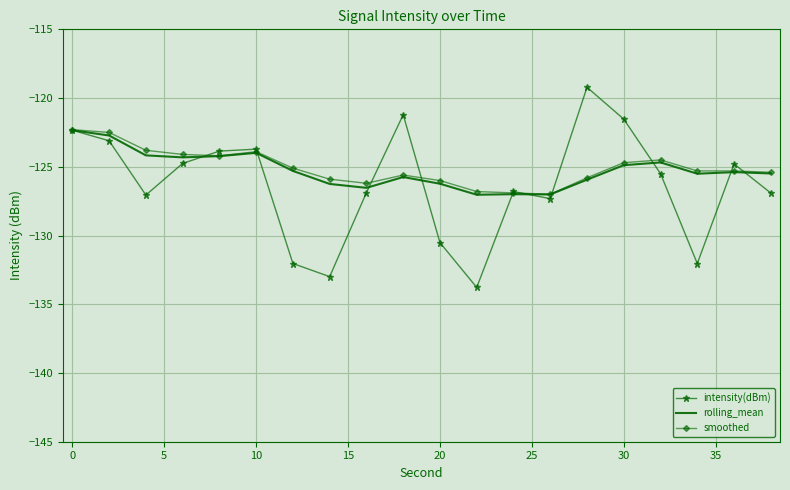

In rolling_mean, how many points are lower than both neighbors (excluding endpoints)?

5